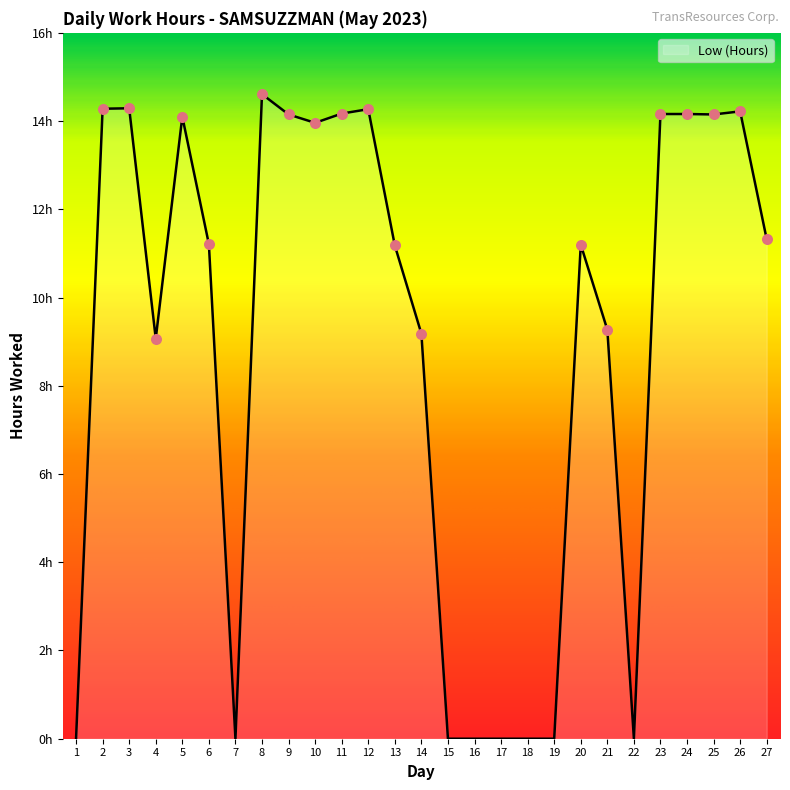

Between 12 and 25, which is larger?

12